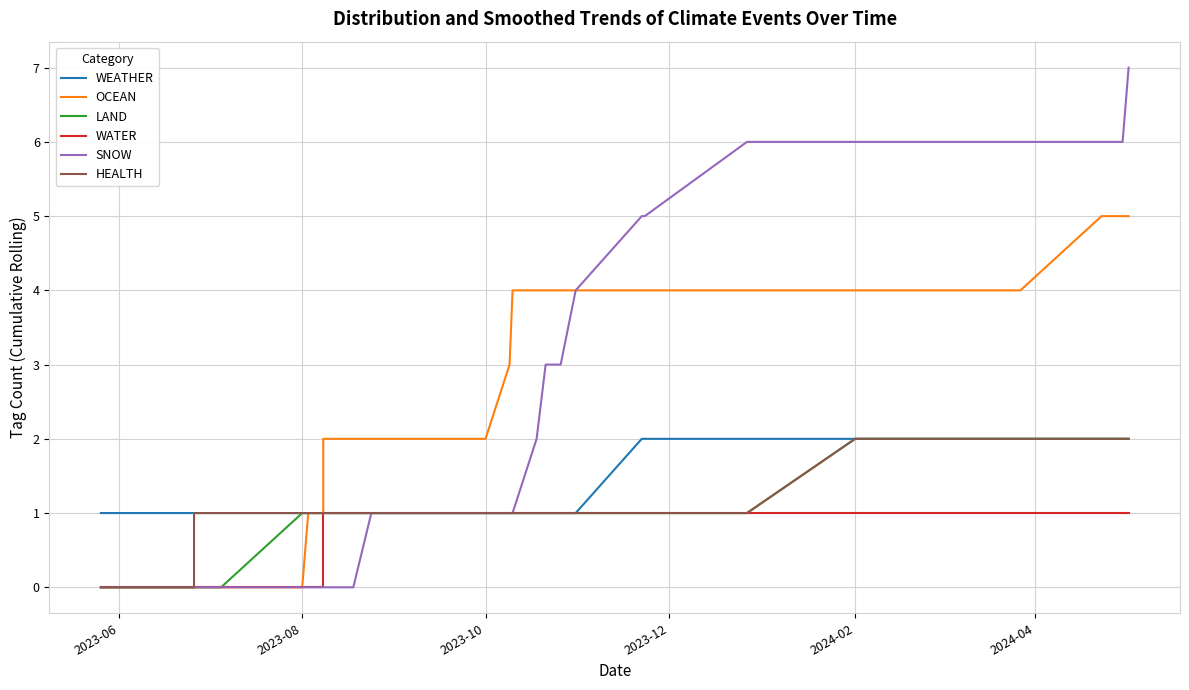

What are all the series names shown in the legend?

WEATHER, OCEAN, LAND, WATER, SNOW, HEALTH